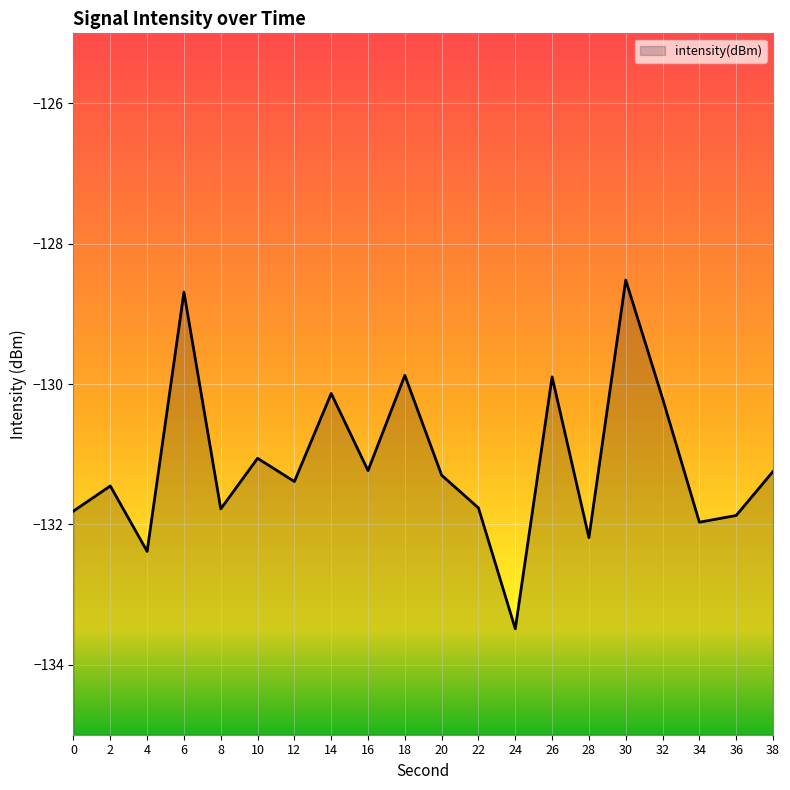

What is the greatest value displayed?

-128.5